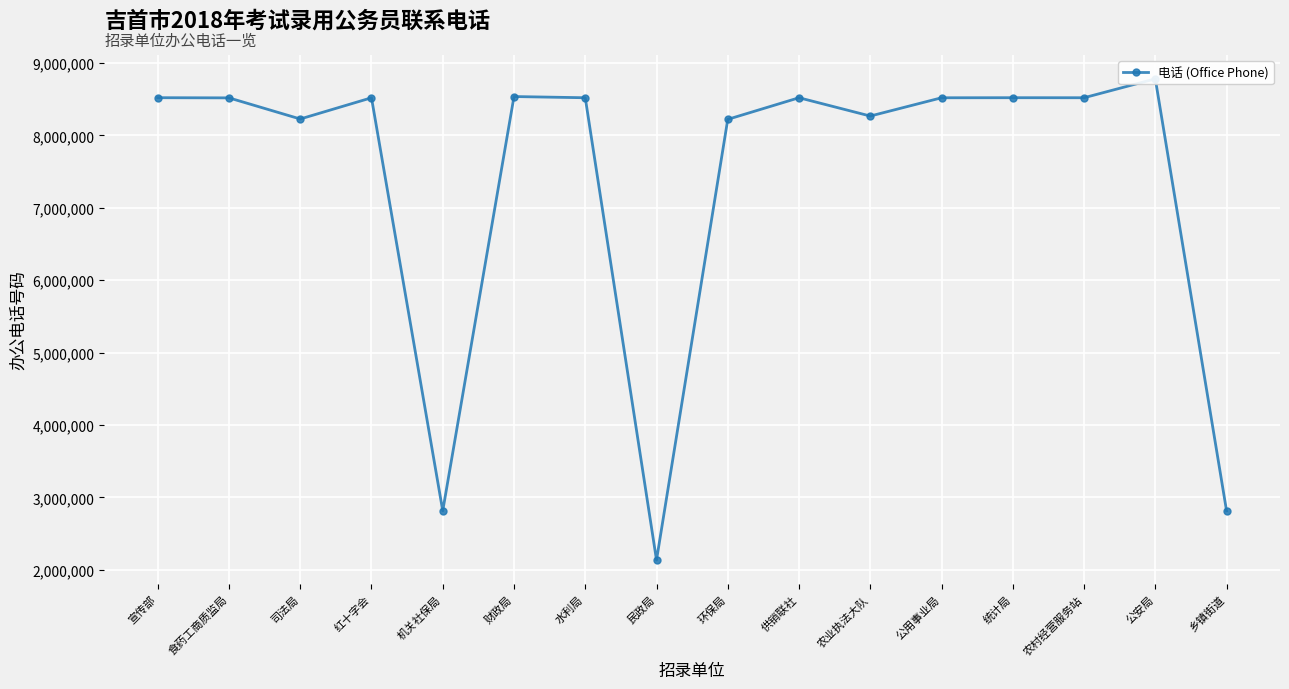

What is the maximum value shown in the chart?

8781740